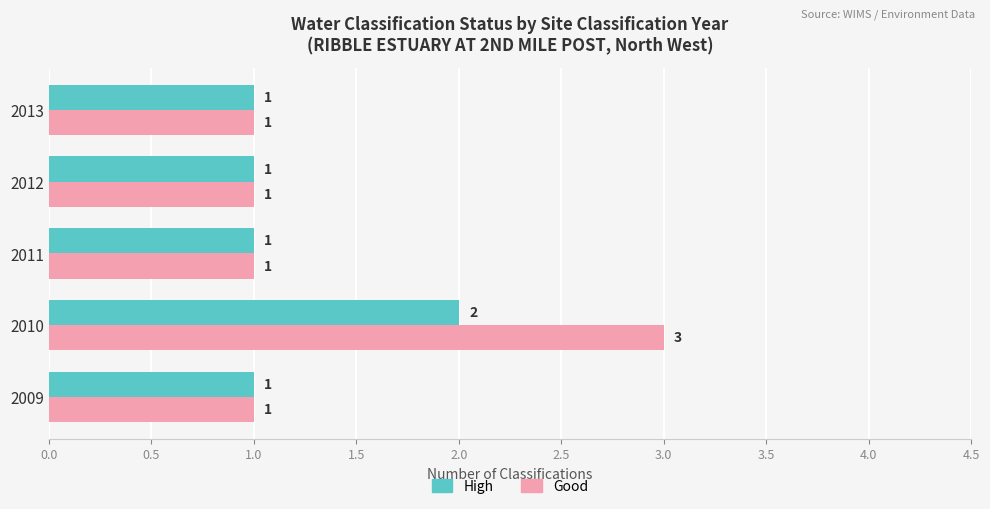

Rank the series by their average value, from highest to lowest.

Good, High